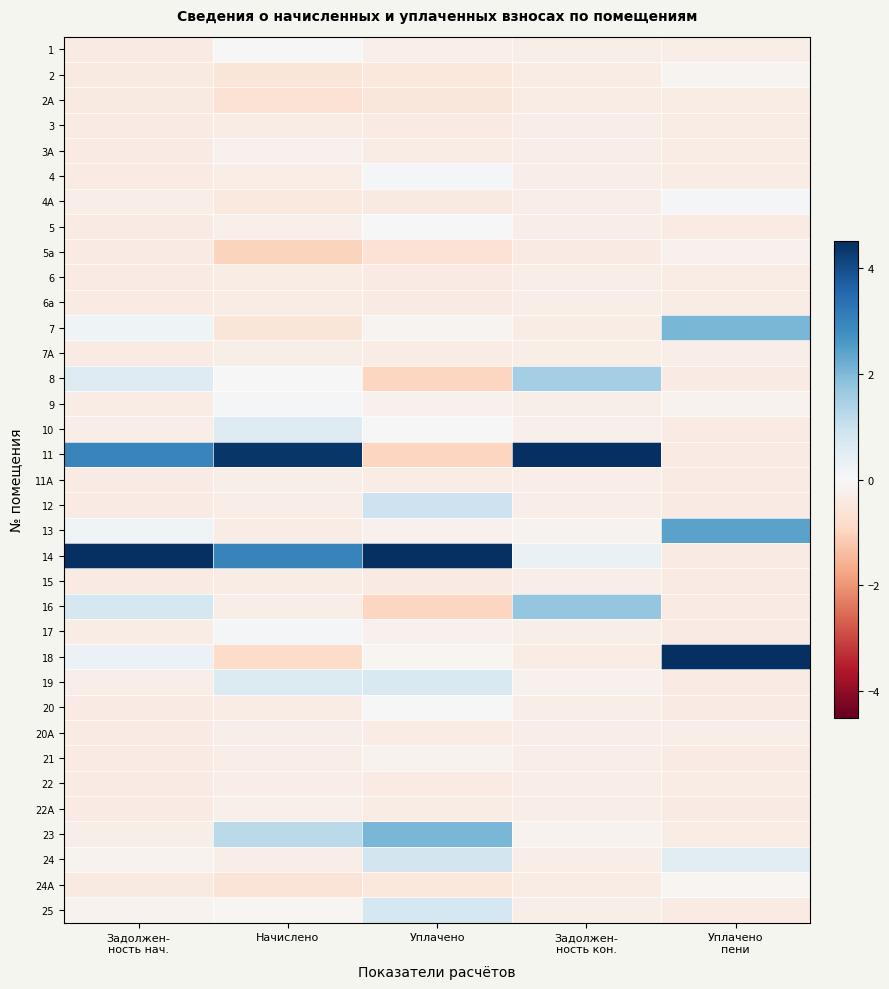

Reading left to right, extract all data points from this chart.

1: Задолжен-
ность нач.=-0.4	Начислено=-0.0	Уплачено=-0.2	Задолжен-
ность кон.=-0.3	Уплачено
пени=-0.3
2: Задолжен-
ность нач.=-0.4	Начислено=-0.5	Уплачено=-0.5	Задолжен-
ность кон.=-0.3	Уплачено
пени=-0.1
2А: Задолжен-
ность нач.=-0.4	Начислено=-0.7	Уплачено=-0.5	Задолжен-
ность кон.=-0.3	Уплачено
пени=-0.3
3: Задолжен-
ность нач.=-0.4	Начислено=-0.3	Уплачено=-0.4	Задолжен-
ность кон.=-0.3	Уплачено
пени=-0.3
3А: Задолжен-
ность нач.=-0.4	Начислено=-0.2	Уплачено=-0.3	Задолжен-
ность кон.=-0.3	Уплачено
пени=-0.3
4: Задолжен-
ность нач.=-0.4	Начислено=-0.3	Уплачено=0.1	Задолжен-
ность кон.=-0.3	Уплачено
пени=-0.3
4А: Задолжен-
ность нач.=-0.3	Начислено=-0.4	Уплачено=-0.4	Задолжен-
ность кон.=-0.3	Уплачено
пени=0.1
5: Задолжен-
ность нач.=-0.4	Начислено=-0.2	Уплачено=-0.0	Задолжен-
ность кон.=-0.3	Уплачено
пени=-0.4
5а: Задолжен-
ность нач.=-0.4	Начислено=-1.0	Уплачено=-0.6	Задолжен-
ность кон.=-0.4	Уплачено
пени=-0.2
6: Задолжен-
ность нач.=-0.4	Начислено=-0.3	Уплачено=-0.4	Задолжен-
ность кон.=-0.3	Уплачено
пени=-0.3
6а: Задолжен-
ность нач.=-0.4	Начислено=-0.3	Уплачено=-0.4	Задолжен-
ность кон.=-0.3	Уплачено
пени=-0.3
7: Задолжен-
ность нач.=0.2	Начислено=-0.5	Уплачено=-0.1	Задолжен-
ность кон.=-0.3	Уплачено
пени=2.1
7А: Задолжен-
ность нач.=-0.4	Начислено=-0.3	Уплачено=-0.3	Задолжен-
ность кон.=-0.3	Уплачено
пени=-0.3
8: Задолжен-
ность нач.=0.6	Начислено=-0.0	Уплачено=-1.0	Задолжен-
ность кон.=1.5	Уплачено
пени=-0.4
9: Задолжен-
ность нач.=-0.3	Начислено=0.1	Уплачено=-0.2	Задолжен-
ность кон.=-0.3	Уплачено
пени=-0.2
10: Задолжен-
ность нач.=-0.3	Начислено=0.6	Уплачено=0.0	Задолжен-
ность кон.=-0.2	Уплачено
пени=-0.4
11: Задолжен-
ность нач.=3.0	Начислено=4.4	Уплачено=-1.0	Задолжен-
ность кон.=5.2	Уплачено
пени=-0.4
11А: Задолжен-
ность нач.=-0.4	Начислено=-0.3	Уплачено=-0.4	Задолжен-
ность кон.=-0.3	Уплачено
пени=-0.4
12: Задолжен-
ность нач.=-0.4	Начислено=-0.3	Уплачено=0.9	Задолжен-
ность кон.=-0.3	Уплачено
пени=-0.4
13: Задолжен-
ность нач.=0.2	Начислено=-0.3	Уплачено=-0.2	Задолжен-
ность кон.=-0.2	Уплачено
пени=2.4
14: Задолжен-
ность нач.=4.6	Начислено=3.0	Уплачено=4.7	Задолжен-
ность кон.=0.3	Уплачено
пени=-0.4
15: Задолжен-
ность нач.=-0.4	Начислено=-0.3	Уплачено=-0.4	Задолжен-
ность кон.=-0.3	Уплачено
пени=-0.4
16: Задолжен-
ность нач.=0.8	Начислено=-0.3	Уплачено=-1.0	Задолжен-
ность кон.=1.7	Уплачено
пени=-0.4
17: Задолжен-
ность нач.=-0.3	Начислено=0.1	Уплачено=-0.2	Задолжен-
ность кон.=-0.3	Уплачено
пени=-0.4
18: Задолжен-
ность нач.=0.3	Начислено=-0.8	Уплачено=-0.1	Задолжен-
ность кон.=-0.3	Уплачено
пени=4.6
19: Задолжен-
ность нач.=-0.3	Начислено=0.6	Уплачено=0.7	Задолжен-
ность кон.=-0.2	Уплачено
пени=-0.4
20: Задолжен-
ность нач.=-0.4	Начислено=-0.3	Уплачено=0.0	Задолжен-
ность кон.=-0.3	Уплачено
пени=-0.4
20А: Задолжен-
ность нач.=-0.4	Начислено=-0.3	Уплачено=-0.3	Задолжен-
ность кон.=-0.3	Уплачено
пени=-0.3
21: Задолжен-
ность нач.=-0.4	Начислено=-0.3	Уплачено=-0.2	Задолжен-
ность кон.=-0.3	Уплачено
пени=-0.4
22: Задолжен-
ность нач.=-0.4	Начислено=-0.3	Уплачено=-0.4	Задолжен-
ность кон.=-0.3	Уплачено
пени=-0.3
22А: Задолжен-
ность нач.=-0.4	Начислено=-0.2	Уплачено=-0.3	Задолжен-
ность кон.=-0.3	Уплачено
пени=-0.4
23: Задолжен-
ность нач.=-0.3	Начислено=1.2	Уплачено=2.1	Задолжен-
ность кон.=-0.2	Уплачено
пени=-0.3
24: Задолжен-
ность нач.=-0.2	Начислено=-0.3	Уплачено=0.8	Задолжен-
ность кон.=-0.3	Уплачено
пени=0.5
24А: Задолжен-
ность нач.=-0.4	Начислено=-0.6	Уплачено=-0.5	Задолжен-
ность кон.=-0.3	Уплачено
пени=-0.1
25: Задолжен-
ность нач.=-0.1	Начислено=-0.1	Уплачено=0.8	Задолжен-
ность кон.=-0.3	Уплачено
пени=-0.4